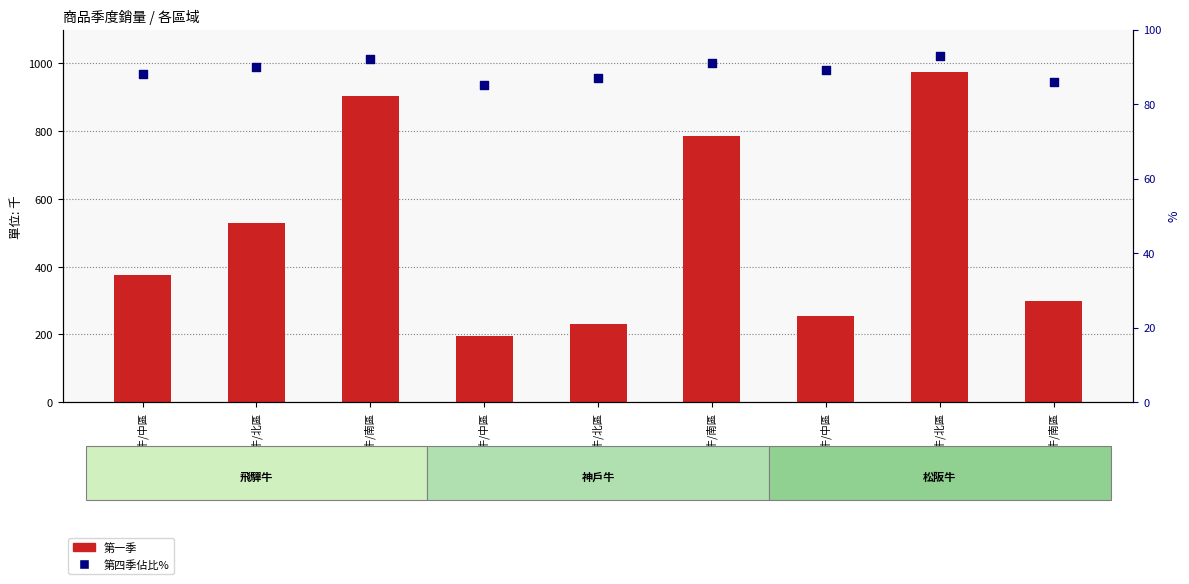

Is the value of 第一季 at 神戶牛/北區 greater than the value of 第四季佔比% at 神戶牛/北區?

Yes